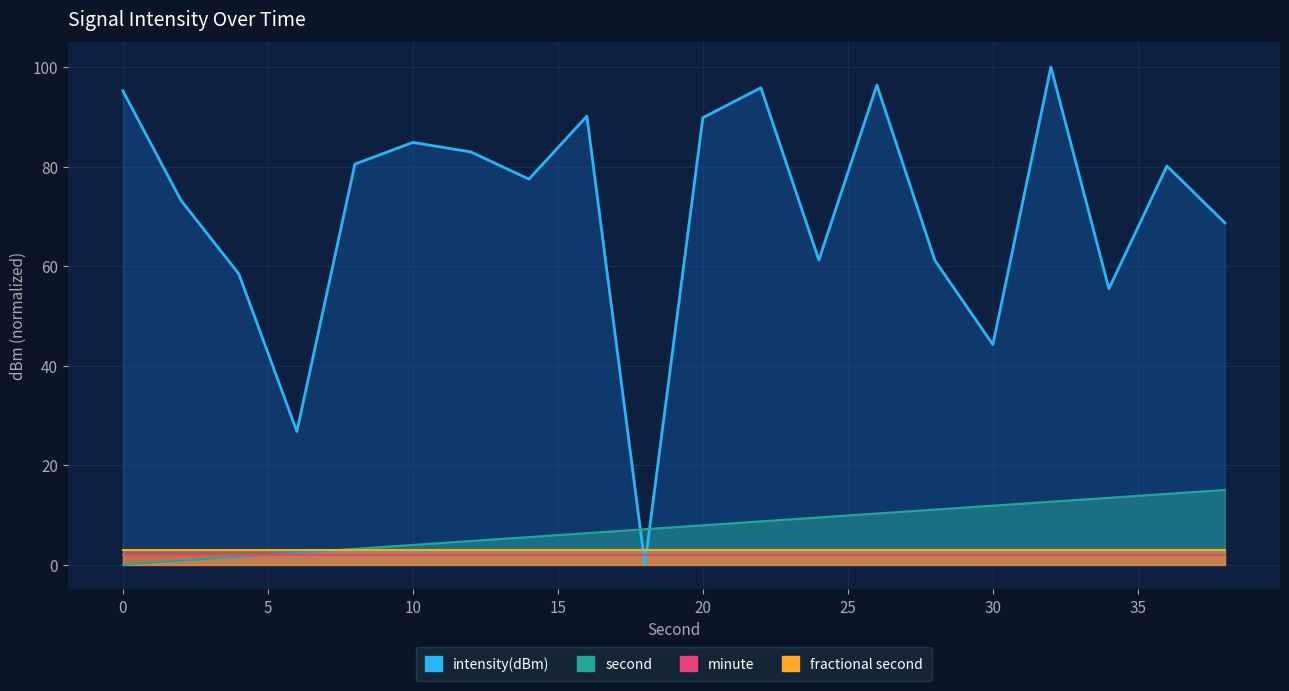

Which series ends up on top after the final intersection of second and intensity(dBm)?

intensity(dBm)